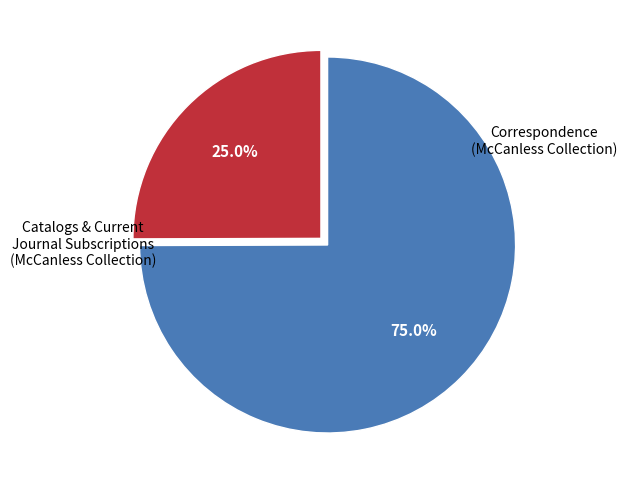

Is there any slice that represents more than half of the pie?

Yes